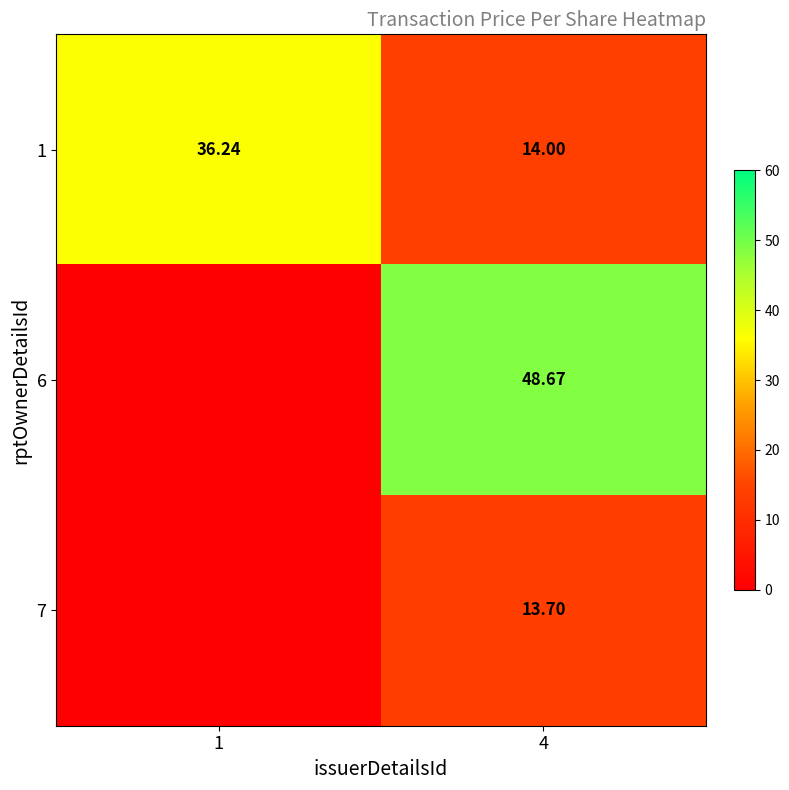

Is it true that 1 equals 14.0 at 4?

True